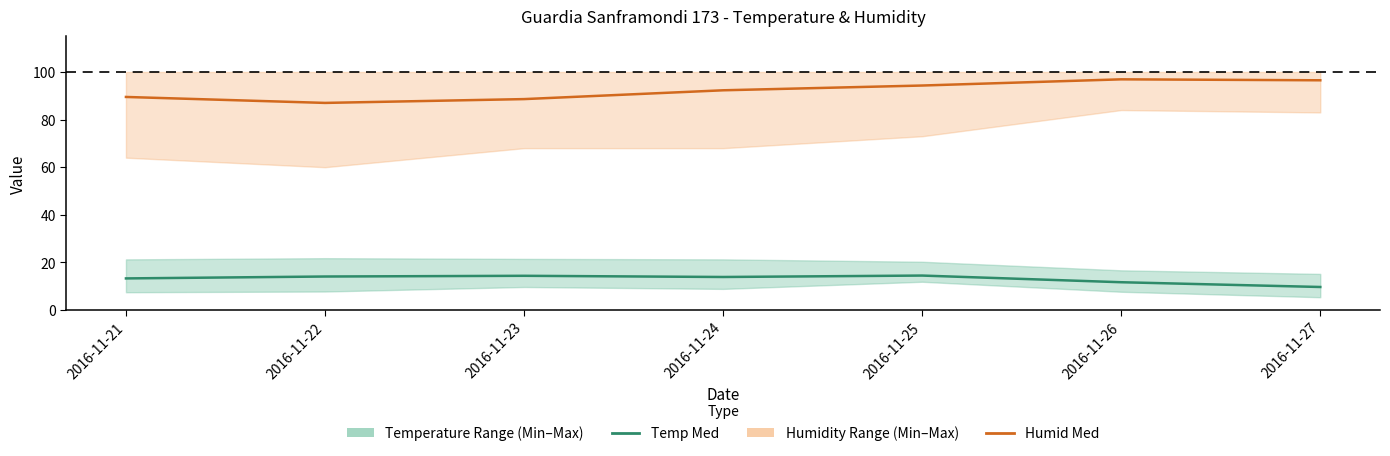

Rank the series at 2016-11-23 from lowest to highest value.

Temp Med, Humid Med